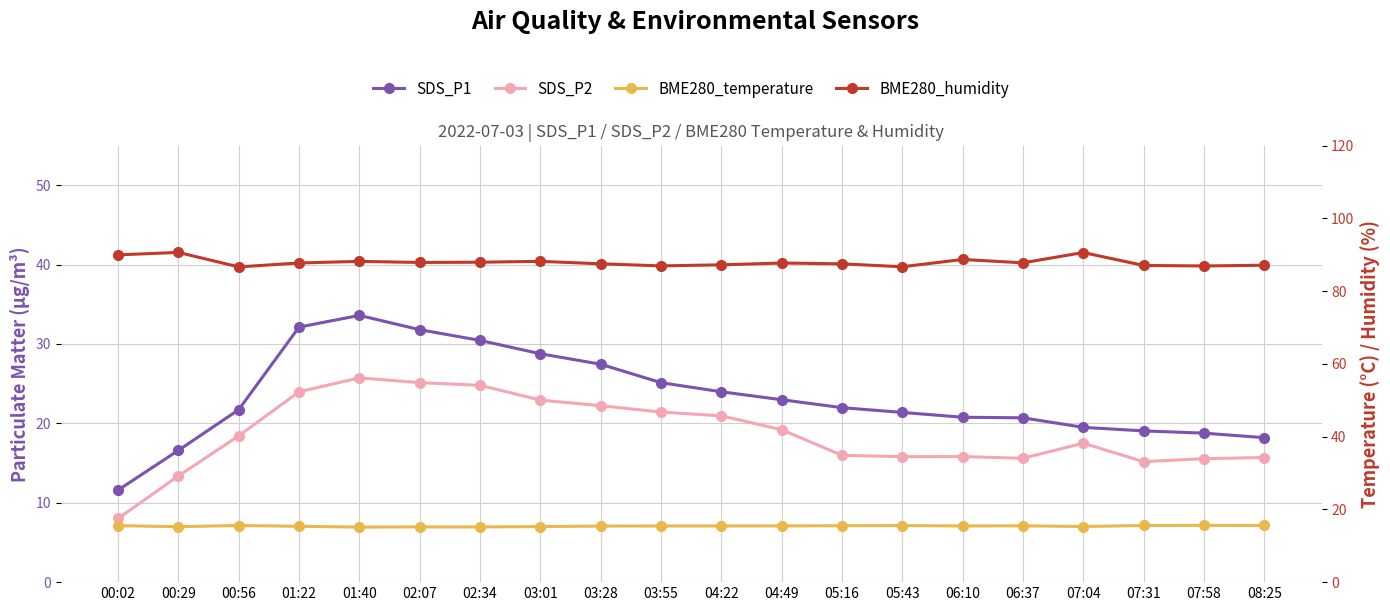

How many categories are shown in the chart?

20